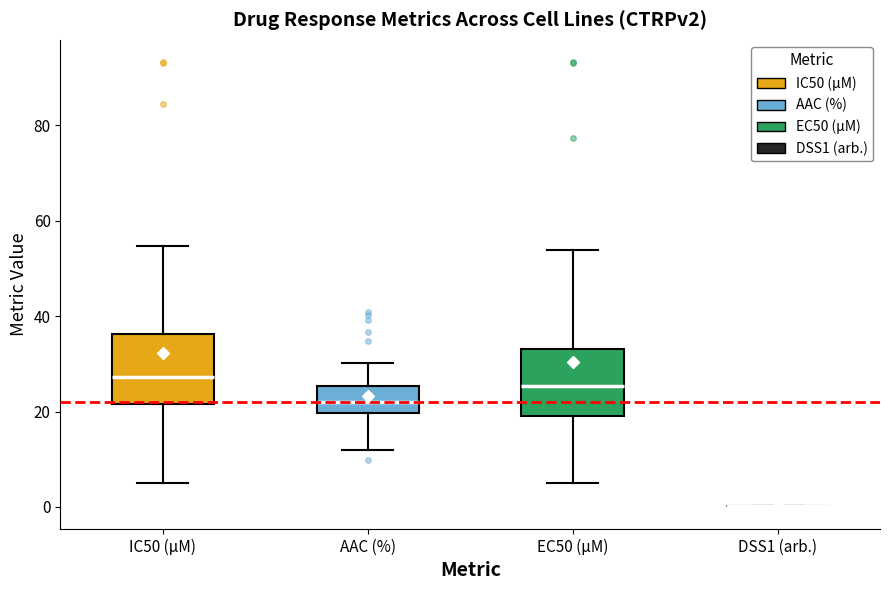

Where does the median line of the box for AAC (%) sit on the y-axis? The values are not printed on the chart, so give them approximately, as read against the axis.

22